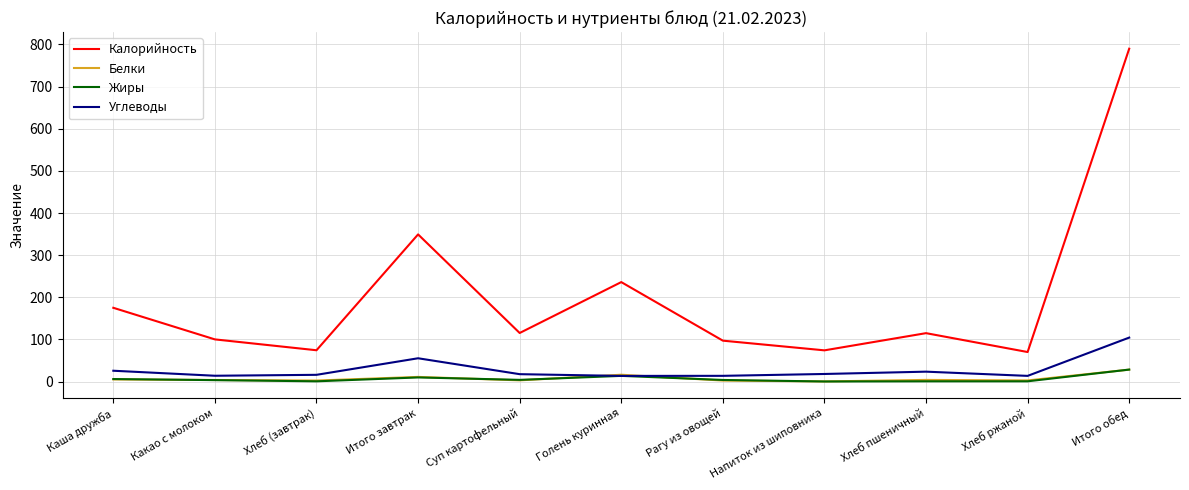

At how many categories does at least one series exceed 422?

1